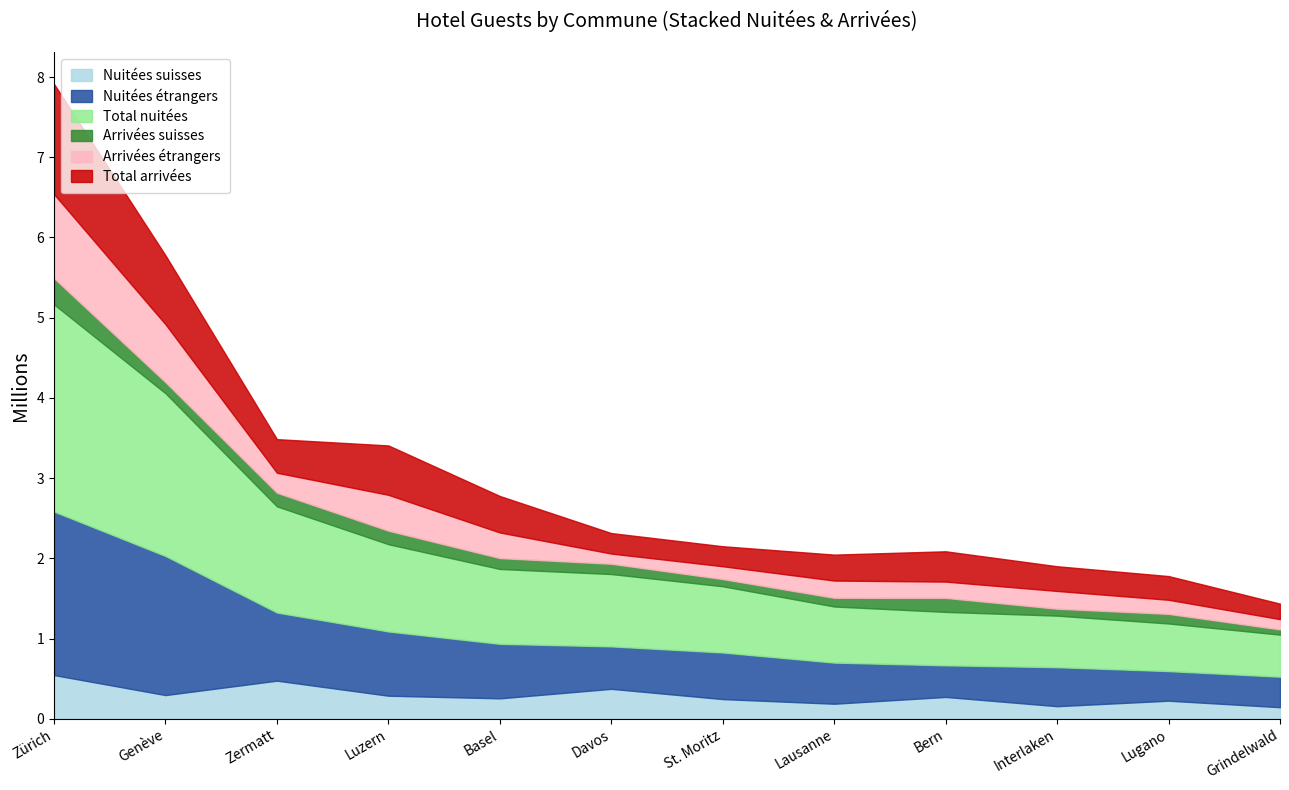

At how many categories does at least one series exceed 2228148?

1